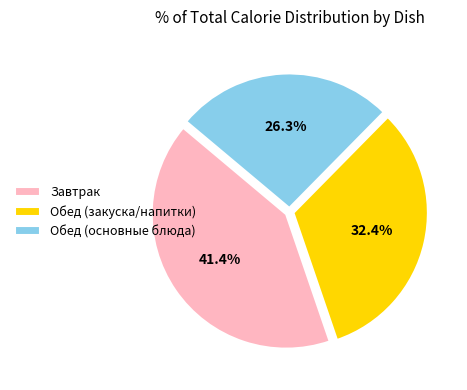

Does any single category account for the majority?

No